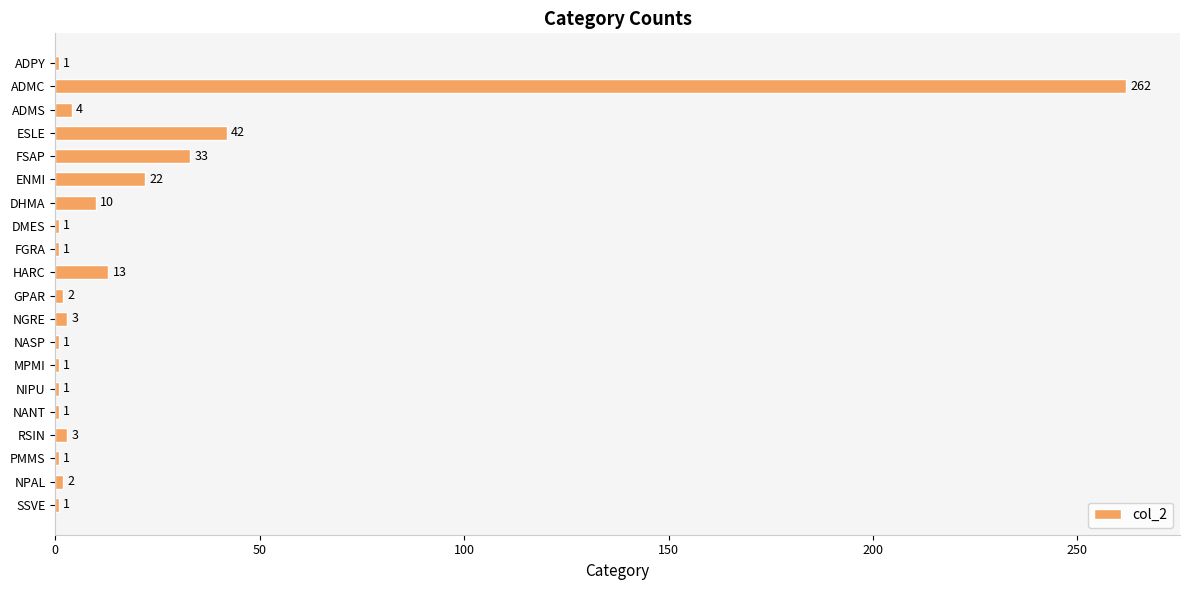

What is the ratio of the value at ENMI to the value at ESLE?

0.5